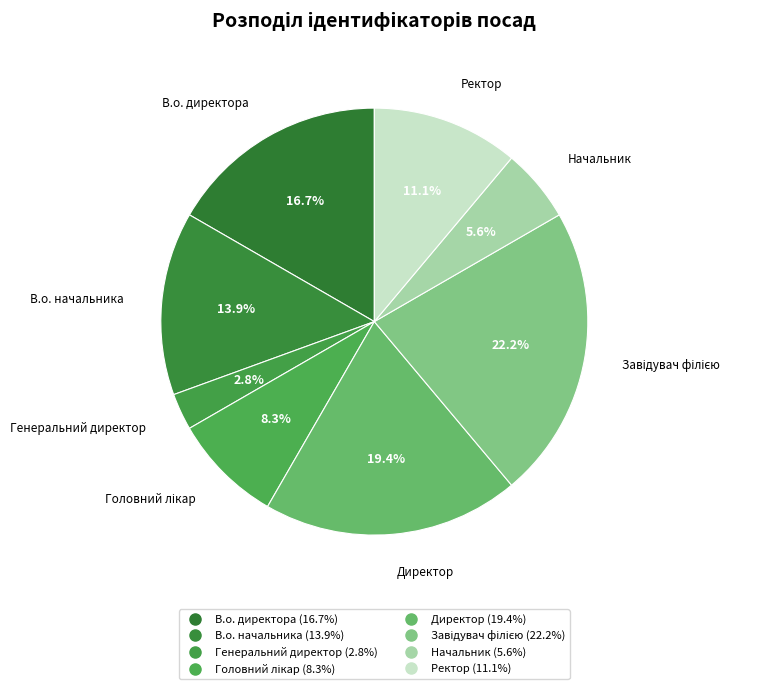

Combined, do Директор and Начальник account for over 50%?

No